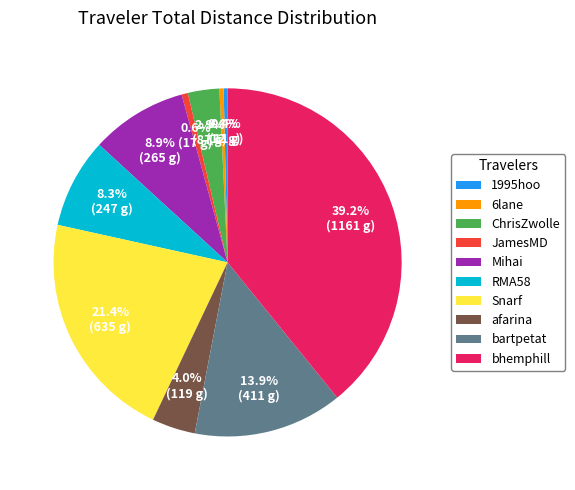

To the nearest percent, what portion does Mihai represent?

9%